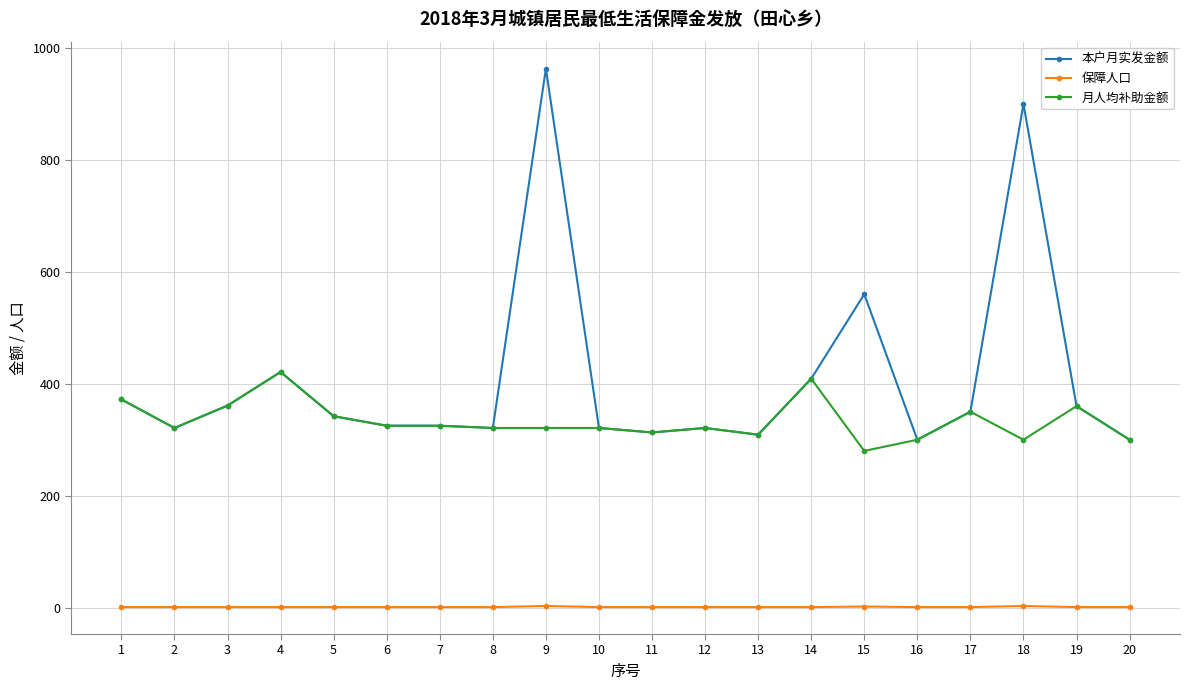

Which series has the widest spread of values?

本户月实发金额